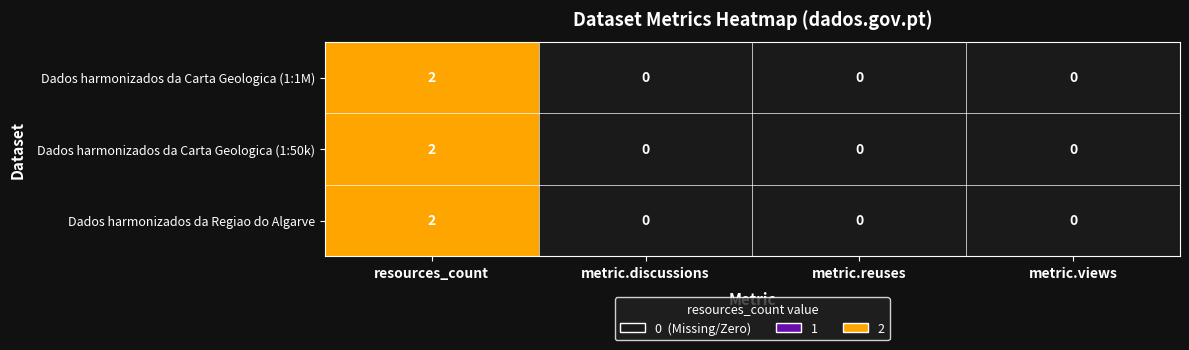

The Dados harmonizados da Regiao do Algarve series shows 0 at metric.reuses. True or false?

True